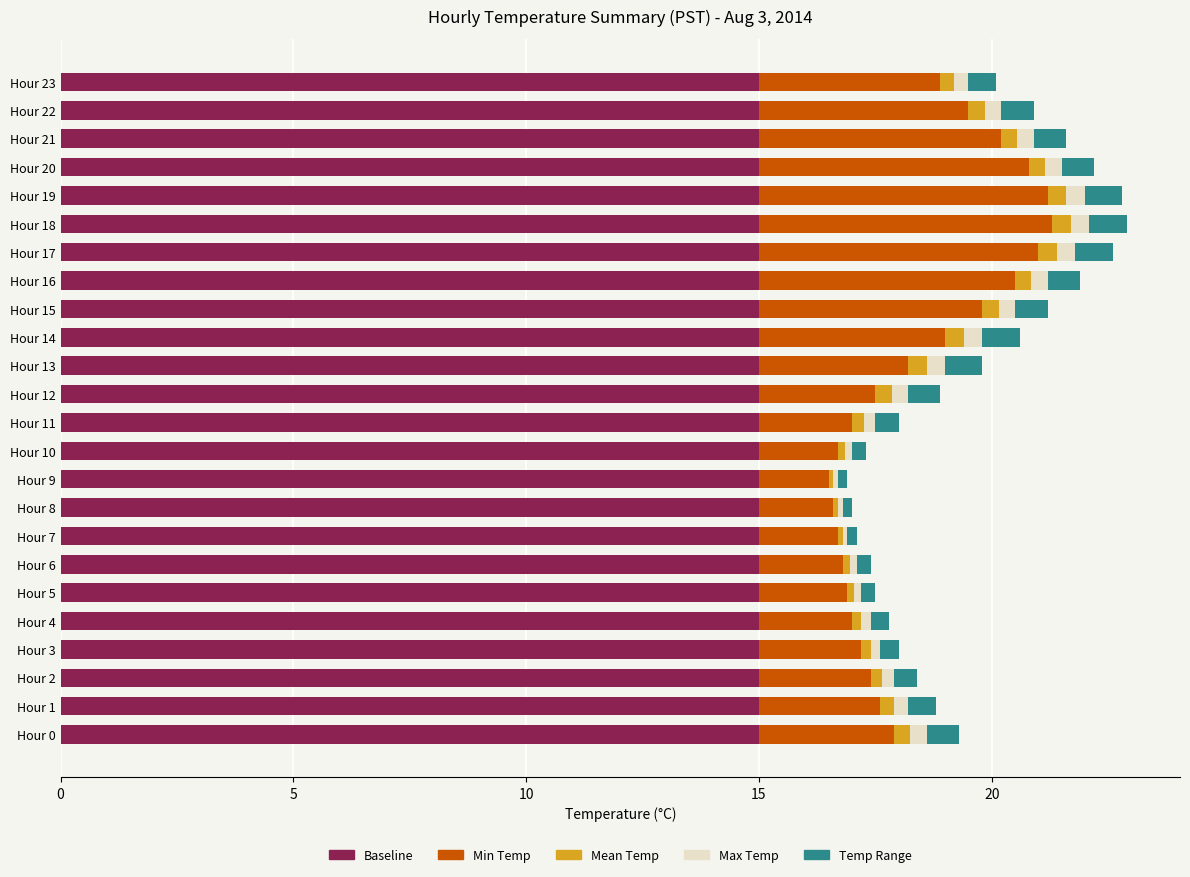

Is it true that Baseline equals 15.0 at Hour 13?

True